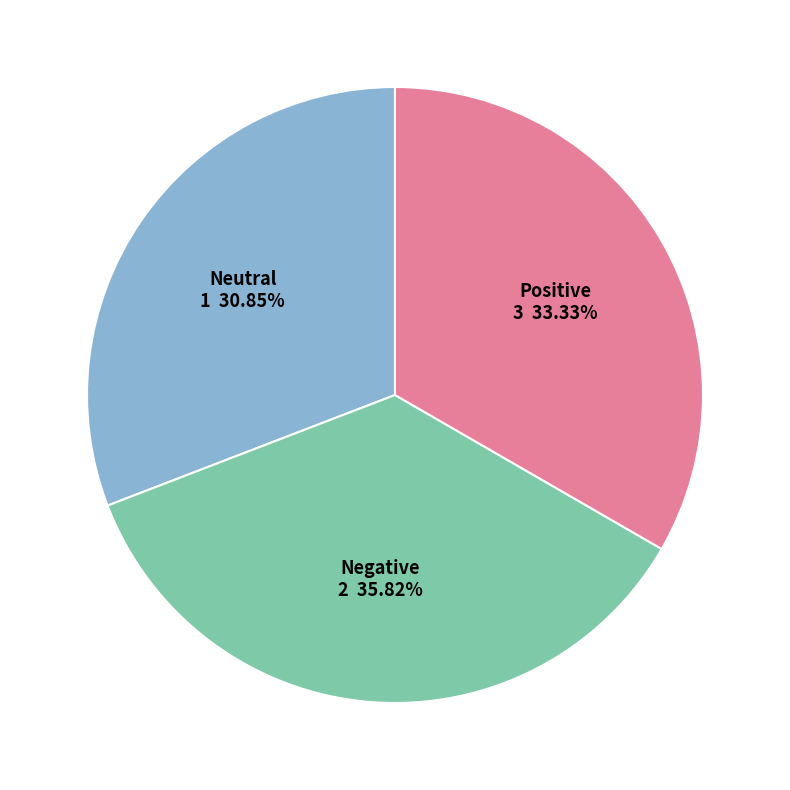

Is there any slice that represents more than half of the pie?

No